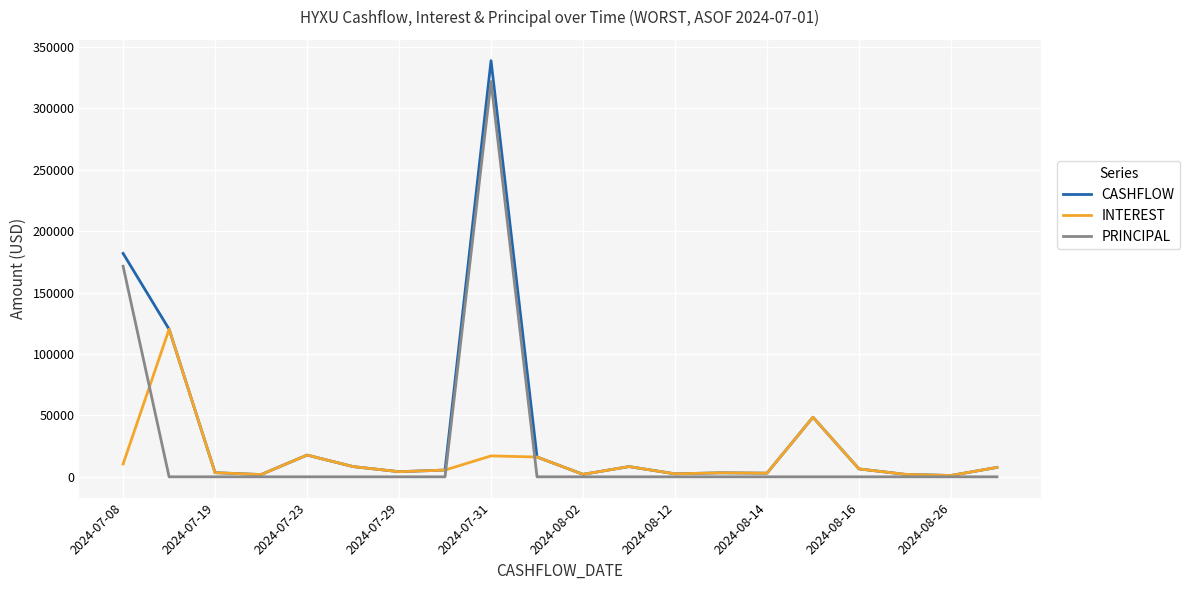

True or false: CASHFLOW has more than 0 points higher than both neighbors.

True